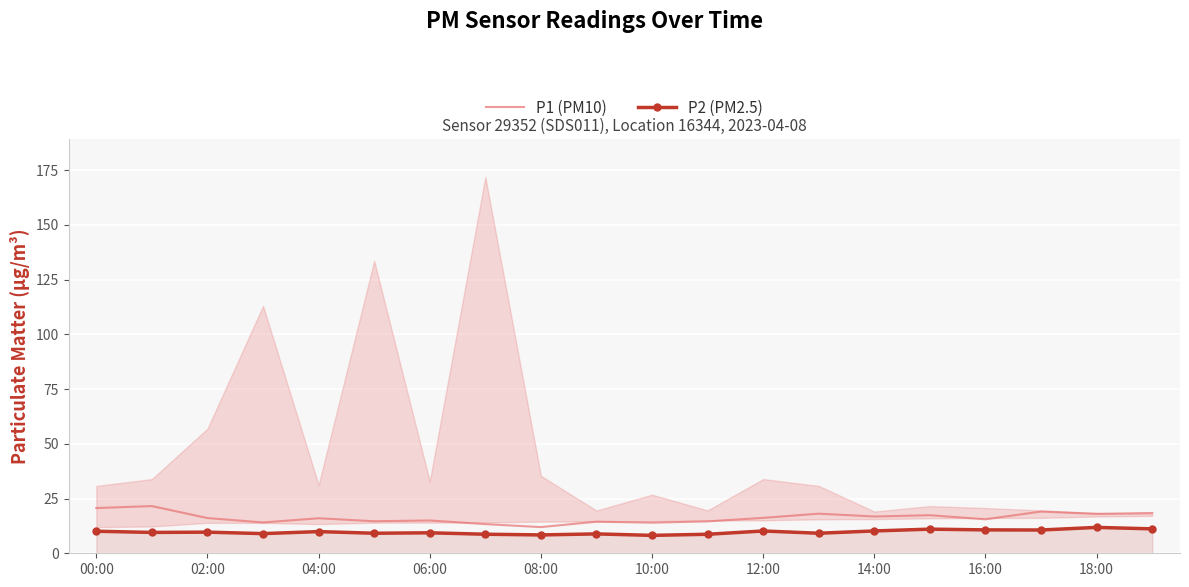

True or false: P2 (PM2.5) and P1 (PM10) intersect in this chart.

False